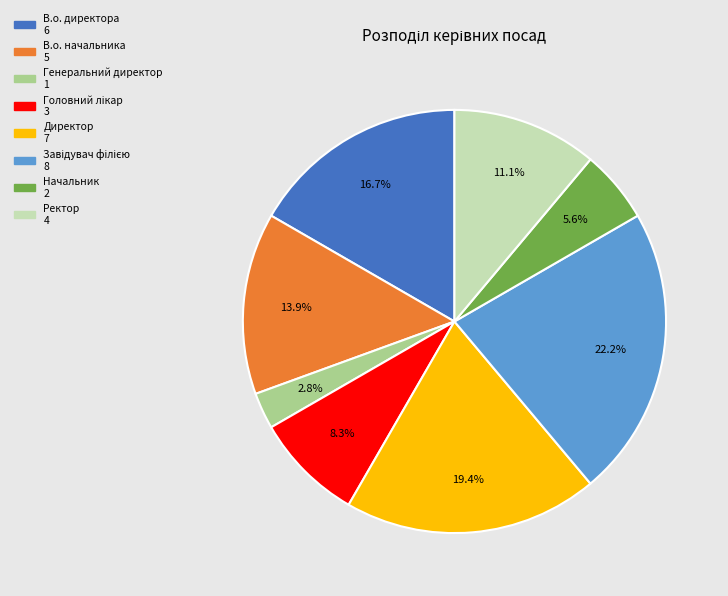

What is the ratio of the value at В.о. директора to the value at Начальник?

3.0